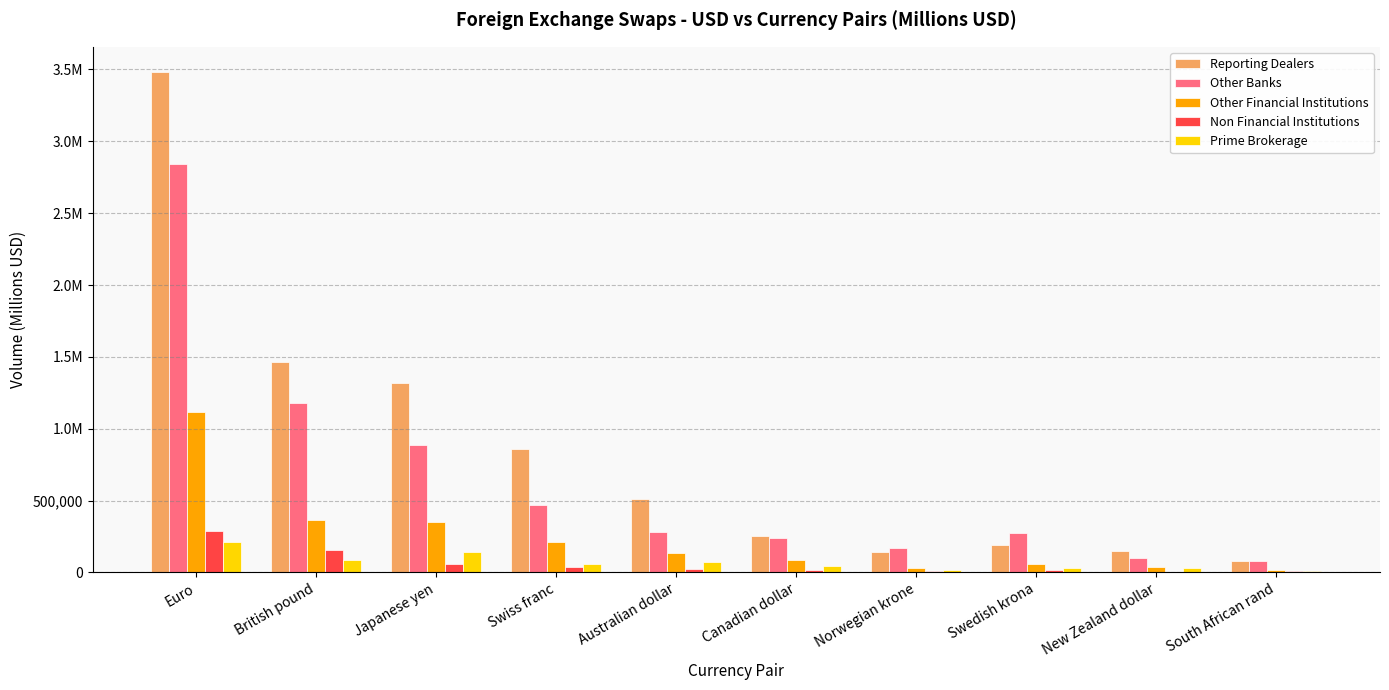

Are the bars grouped side by side (vs. stacked)?

Yes